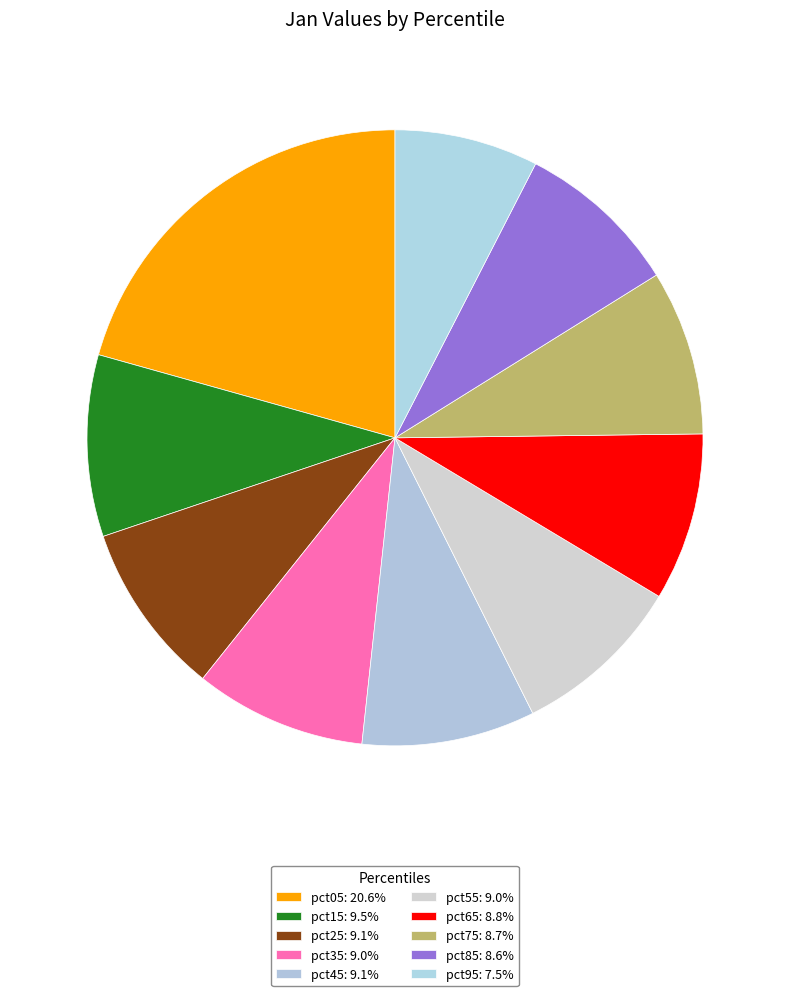

Does pct75 represent more than half of the total?

No